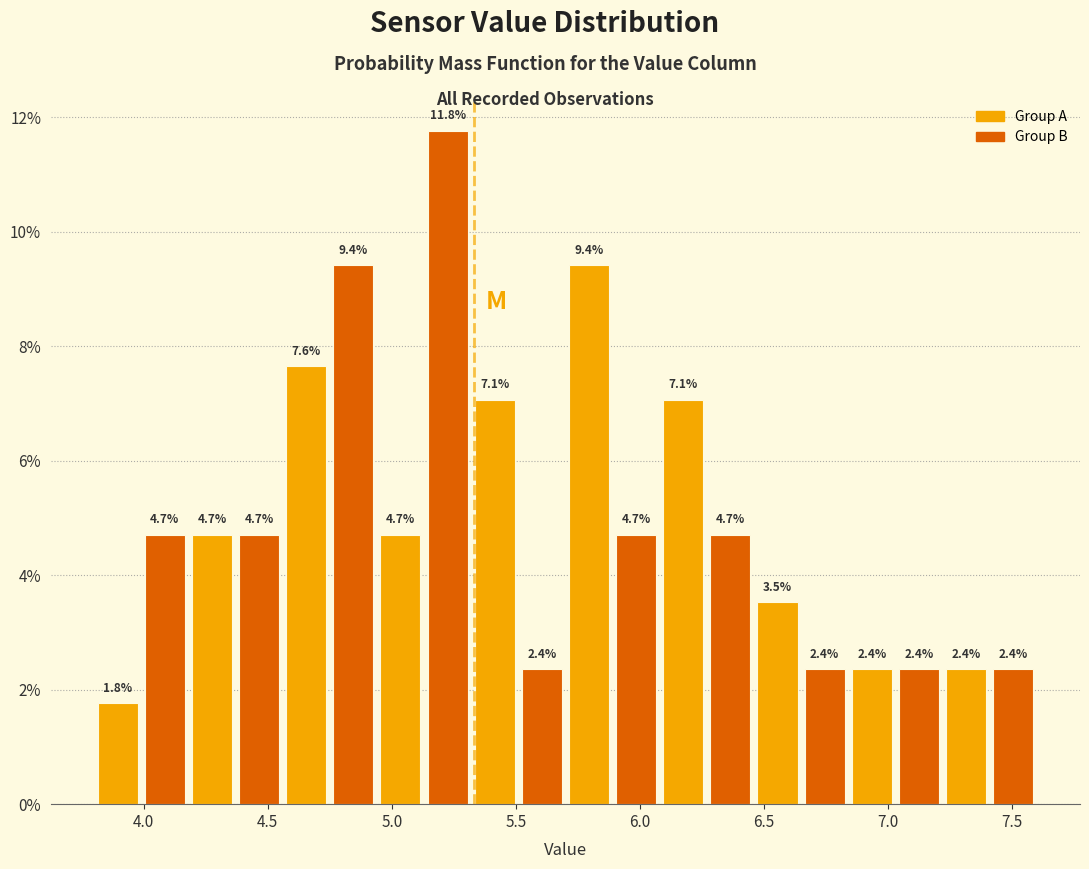

Around what value on the x-axis is the tallest bar? Give the approximate position of its centre, as read against the axis.

5.25